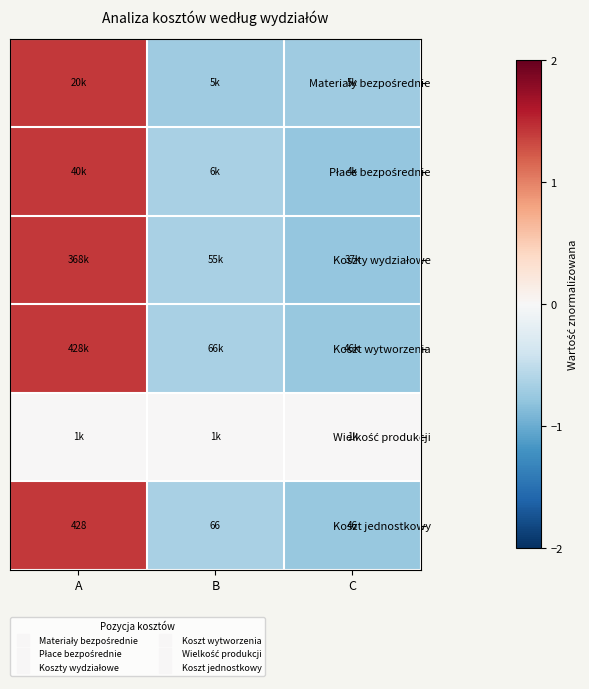

At which label does Koszt jednostkowy first exceed 0?

A